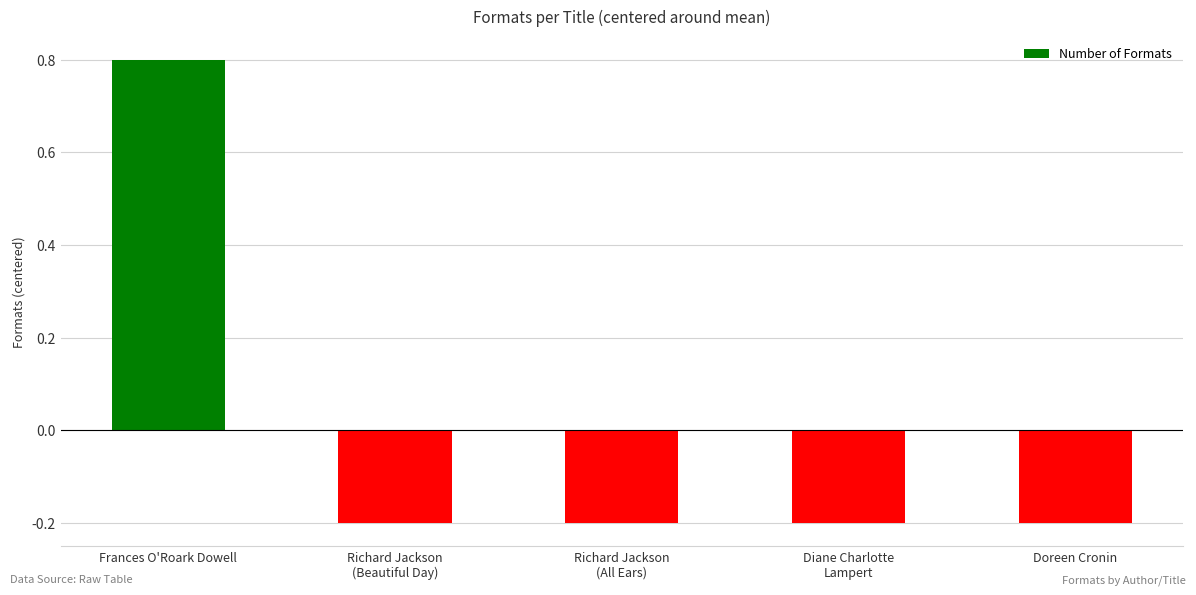

Where does the data first go above 0?

Frances O'Roark Dowell